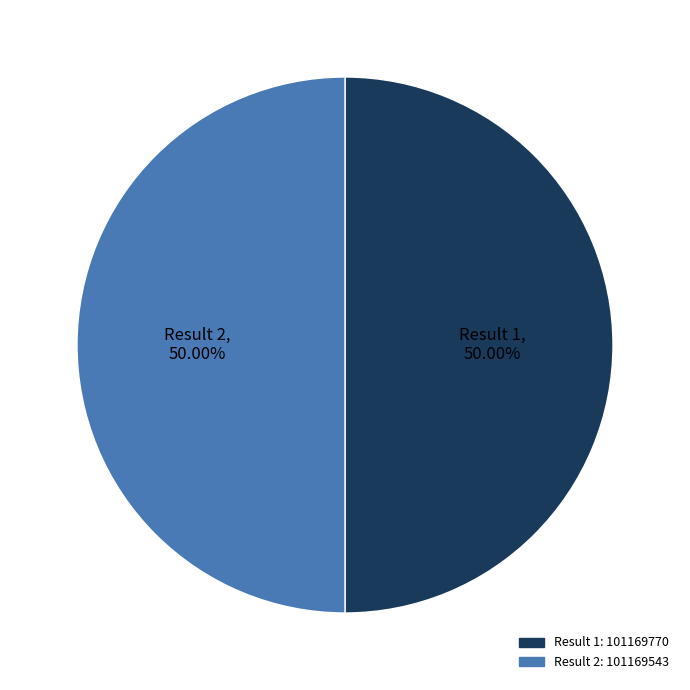

How many segments does this pie chart have?

2